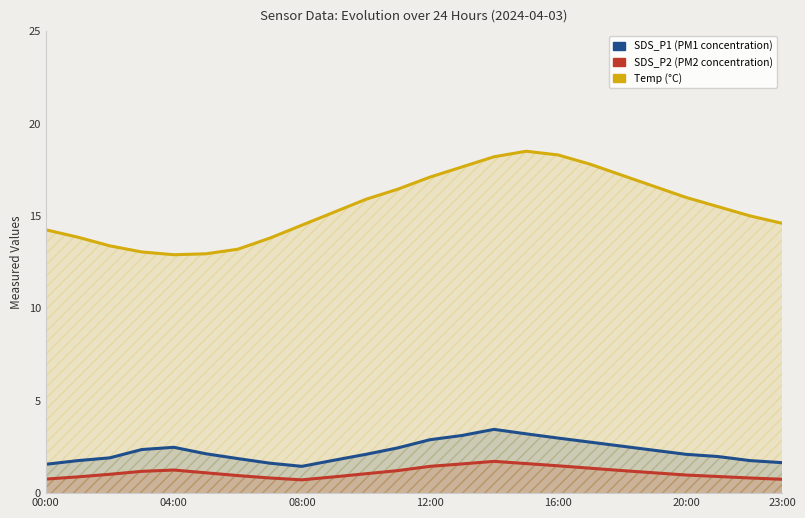

The SDS_P2 series shows 1.0 at 20:00. True or false?

True